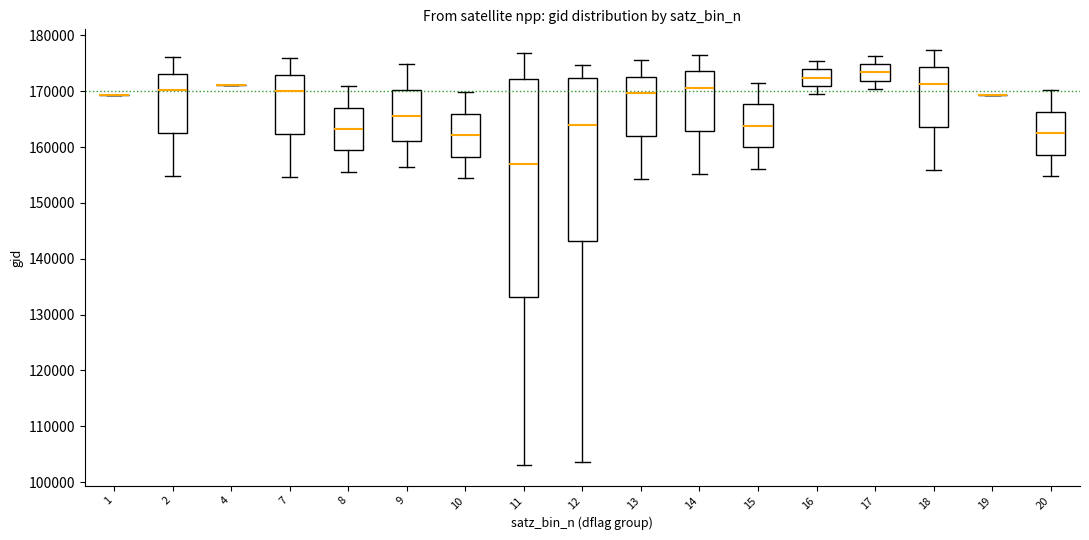

Reading left to right, read every box against the y-axis: the position of its median line, the range the box covers, and the ends of its whiskers. The values are not printed on the chart, so give them approximately, as read against the axis.

1: box collapsed to a line at 169000, whiskers 169000 to 169000
2: median 170000, box 162000 to 173000, whiskers 155000 to 176000
4: box collapsed to a line at 171000, whiskers 171000 to 171000
7: median 170000, box 162000 to 173000, whiskers 155000 to 176000
8: median 163000, box 159000 to 167000, whiskers 156000 to 171000
9: median 166000, box 161000 to 170000, whiskers 156000 to 175000
10: median 162000, box 158000 to 166000, whiskers 154000 to 170000
11: median 157000, box 133000 to 172000, whiskers 103000 to 177000
12: median 164000, box 143000 to 172000, whiskers 104000 to 175000
13: median 170000, box 162000 to 173000, whiskers 154000 to 176000
14: median 171000, box 163000 to 174000, whiskers 155000 to 177000
15: median 164000, box 160000 to 168000, whiskers 156000 to 171000
16: median 172000, box 171000 to 174000, whiskers 169000 to 175000
17: median 173000, box 172000 to 175000, whiskers 170000 to 176000
18: median 171000, box 164000 to 174000, whiskers 156000 to 177000
19: box collapsed to a line at 169000, whiskers 169000 to 169000
20: median 162000, box 159000 to 166000, whiskers 155000 to 170000